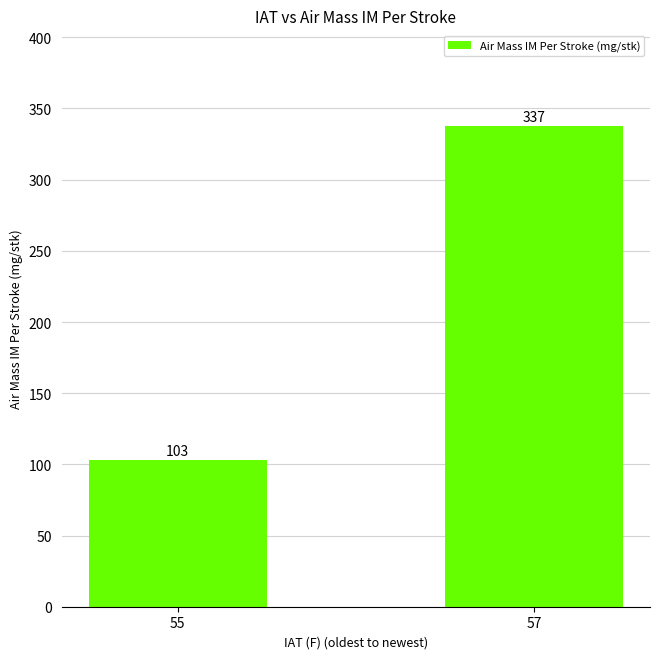

Is it true that the value at 57 is 70.9?

False